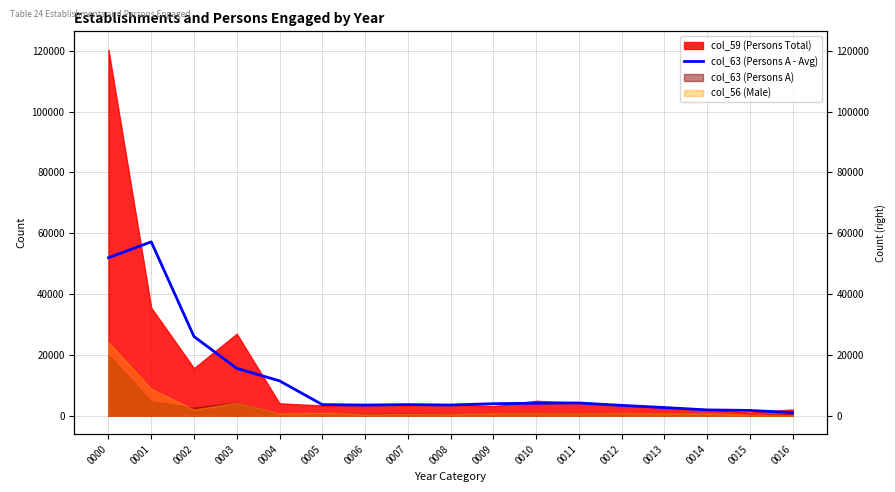

How many data points are less than 3676?

8